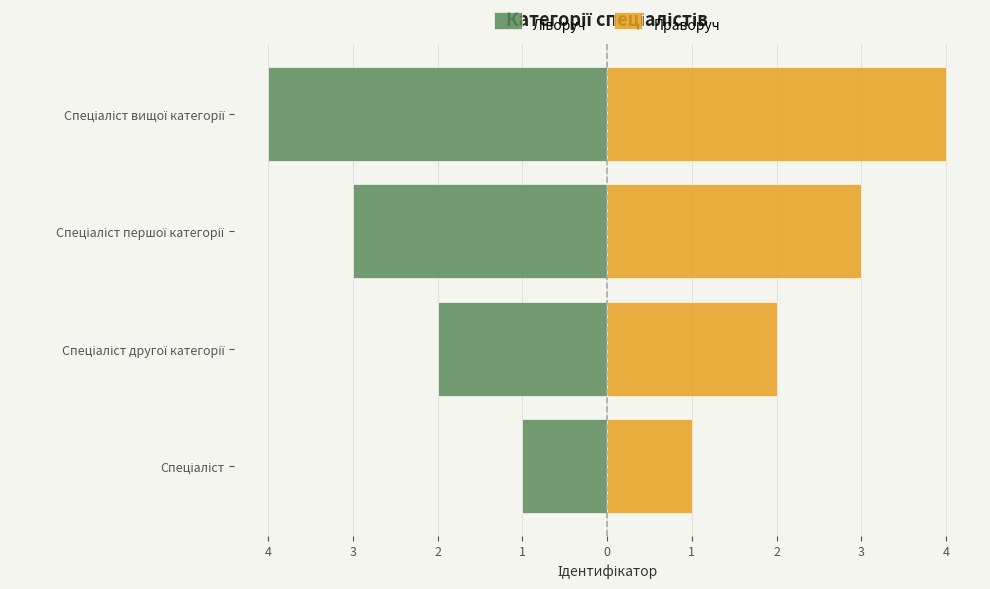

Is it true that Праворуч equals 1 at Спеціаліст першої категорії?

False